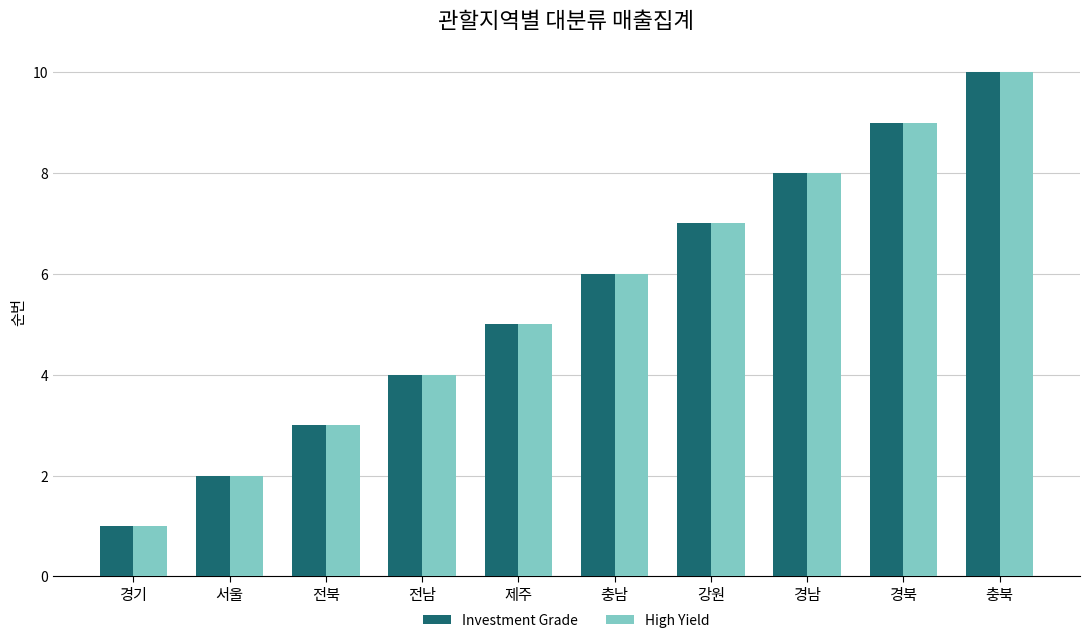

At which category is the sum across all series the highest?

충북